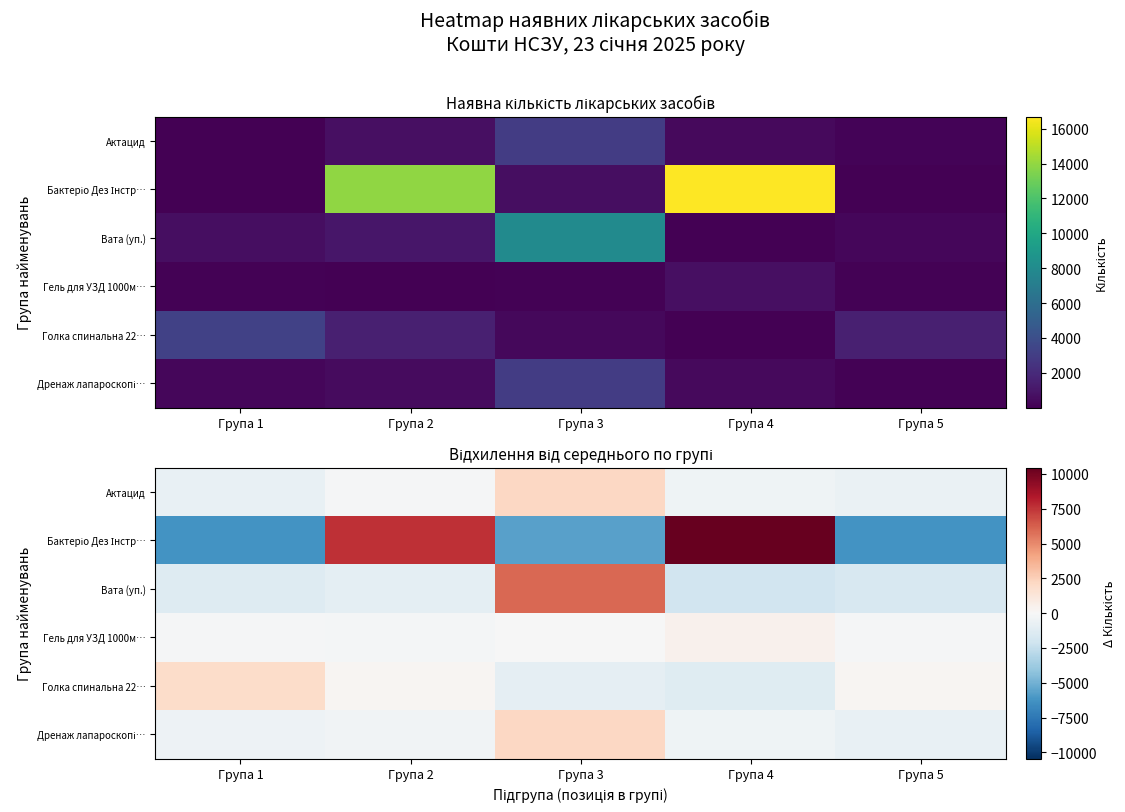

At which category does the chart reach its peak across all series?

Група 4